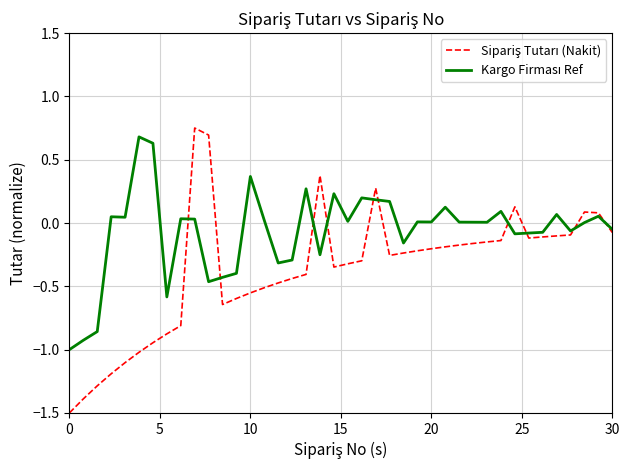

What is the smallest value displayed?

-1.5